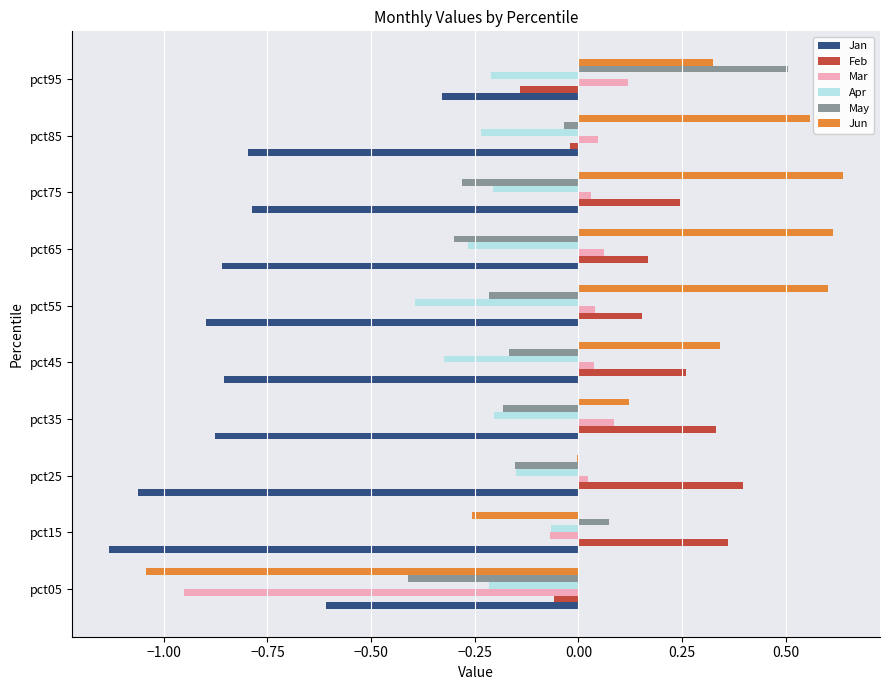

At which category is the sum across all series the highest?

pct95